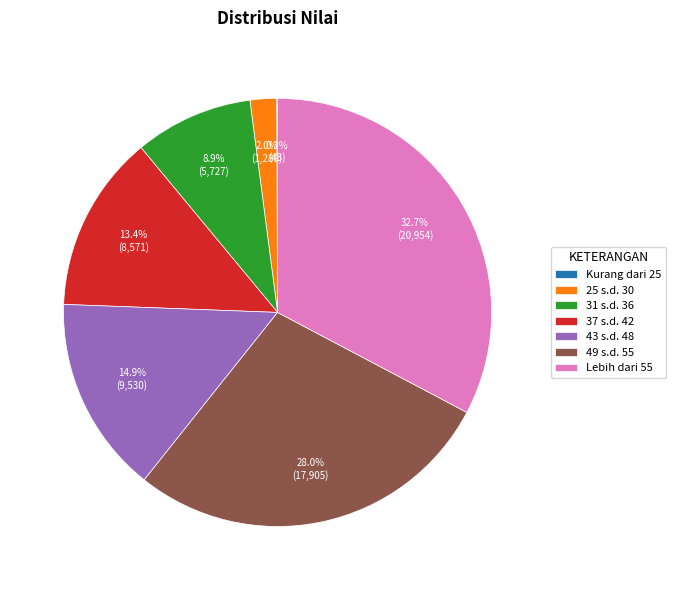

What percentage is the Lebih dari 55 slice, to the nearest percent?

33%